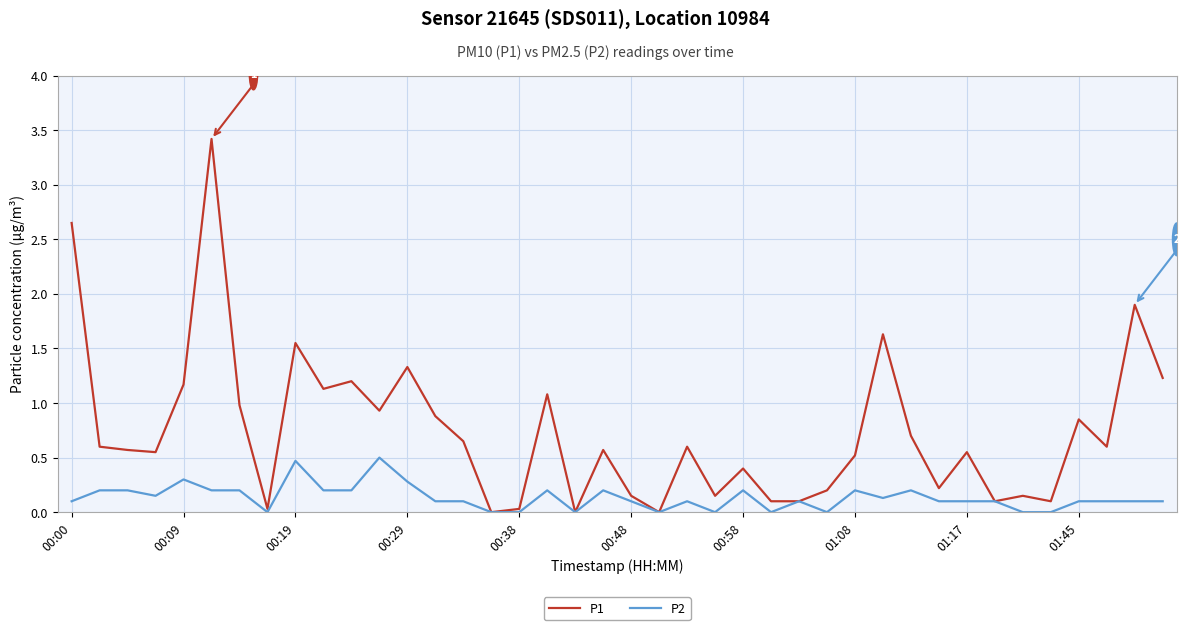

Which series has the largest total across all categories?

P1